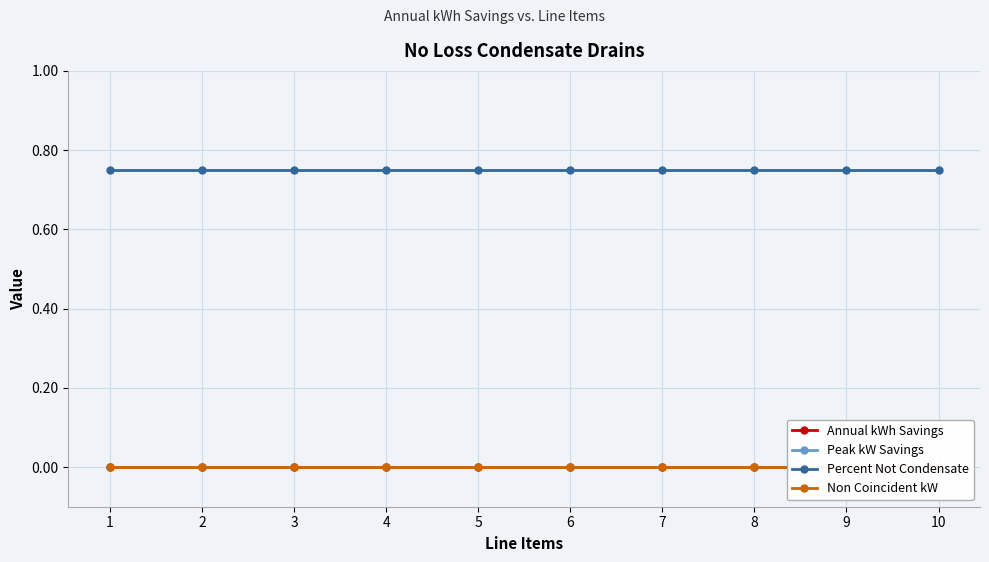

Which category has the highest value in the Annual kWh Savings series?

1